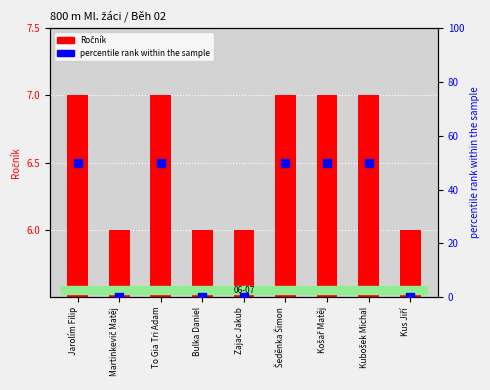

Which series has the largest total across all categories?

percentile rank within the sample